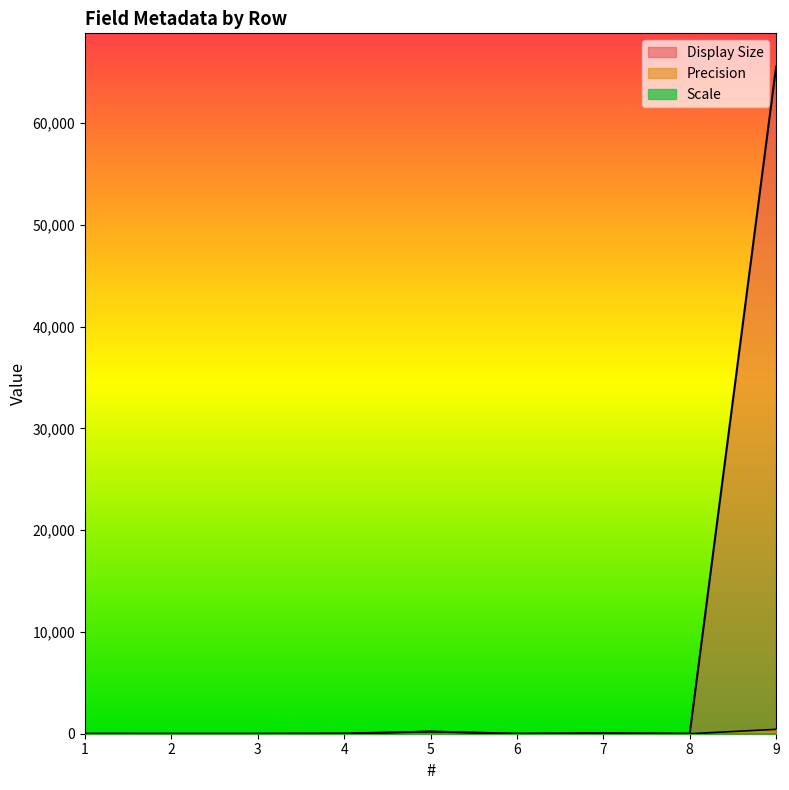

Which series has the largest total across all categories?

Display Size